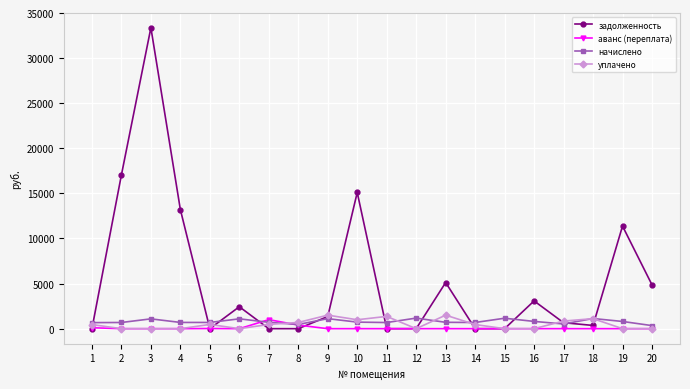

Read the уплачено value at 7.

470.0